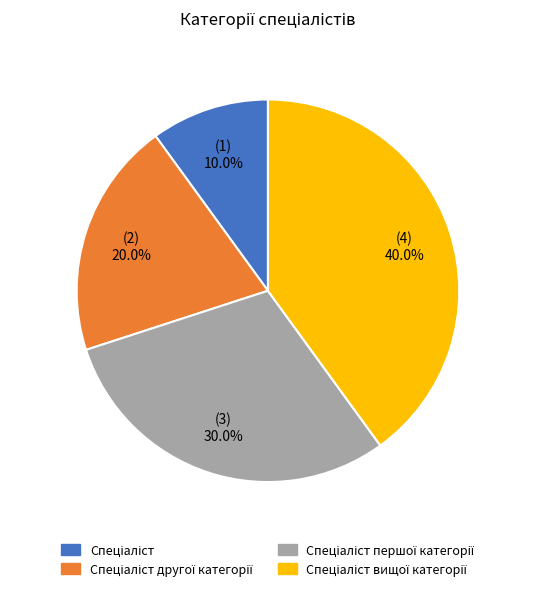

Does any single category account for the majority?

No